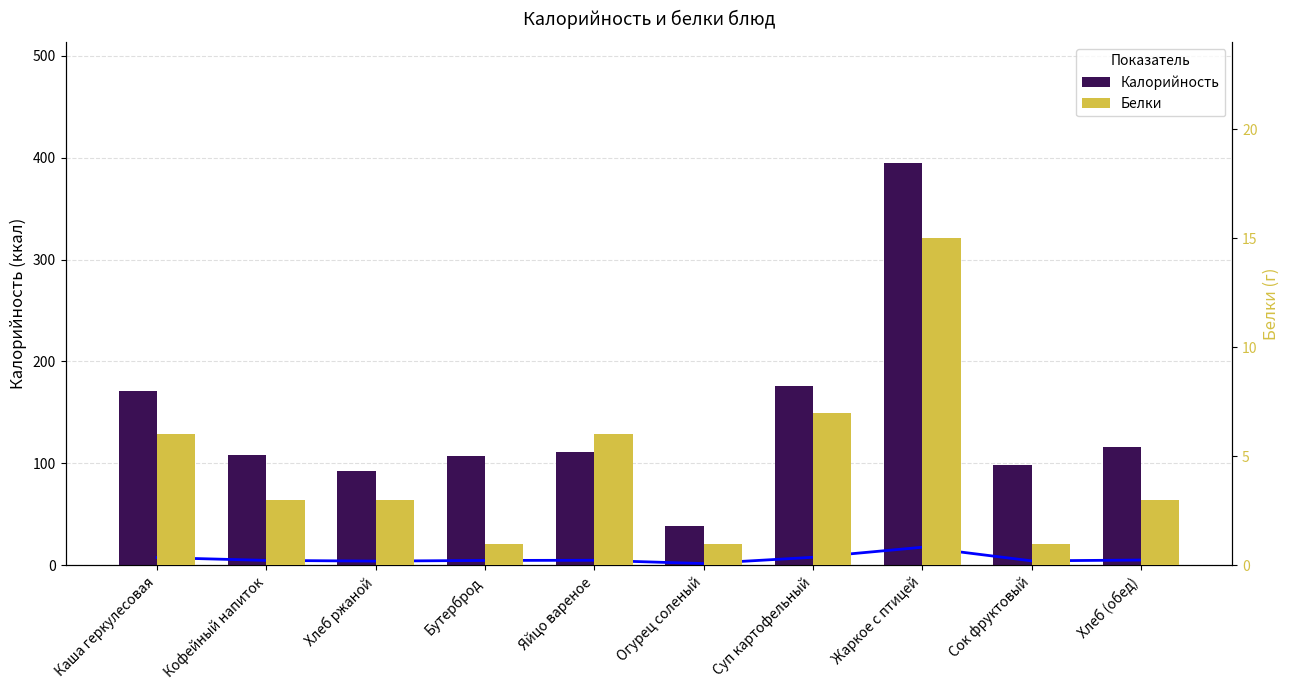

What is the average value of the Калорийность series?

141